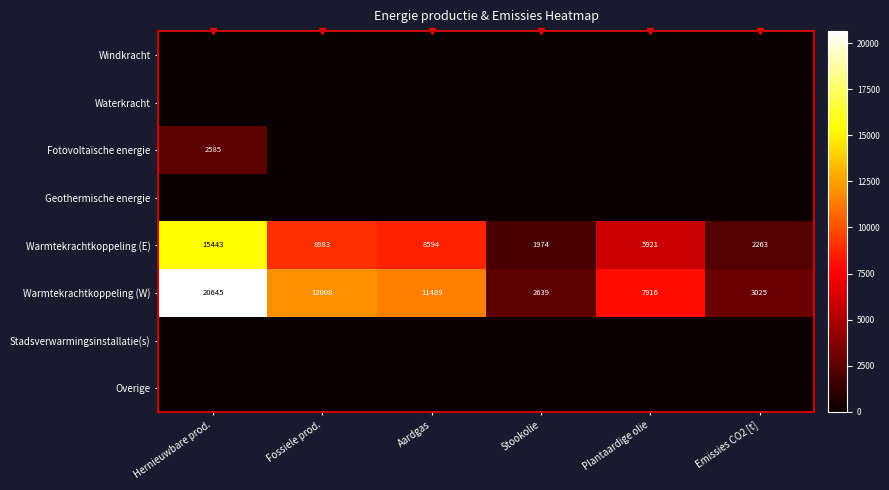

How many series are shown in this chart?

8